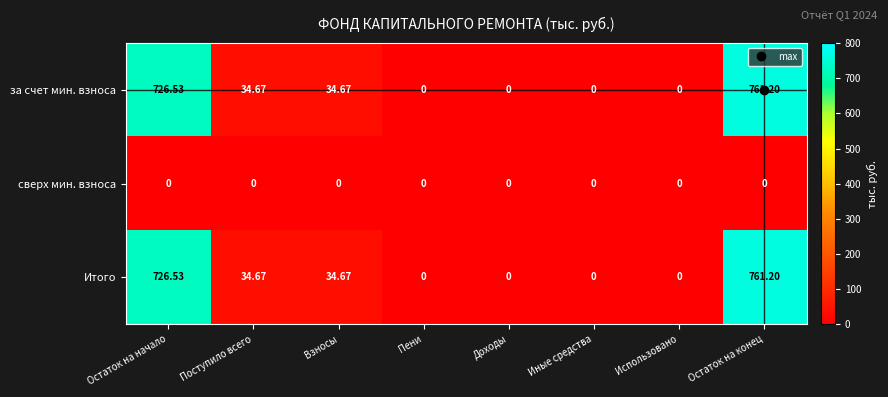

Where does the Итого series first go above 34?

Остаток на начало